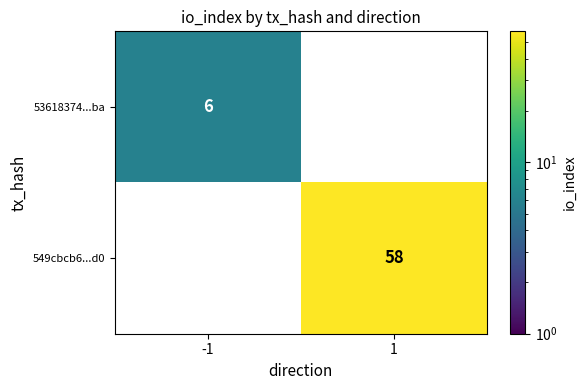

What is the average value of the 53618374...ba series?

3